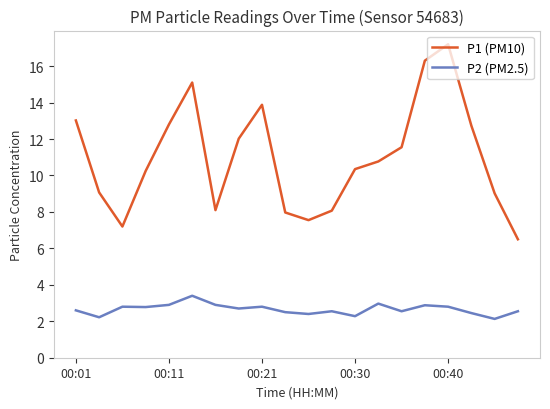

How many interior local valleys does the P1 (PM10) series have?

3